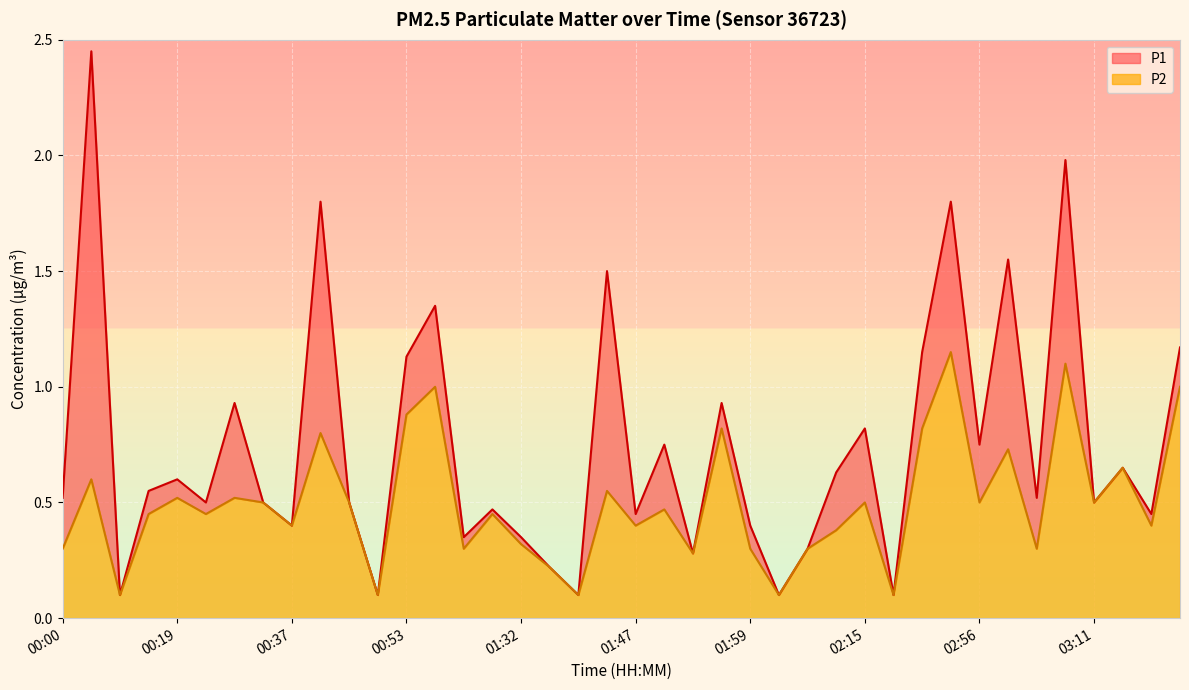

In P1, how many points are lower than both neighbors (excluding endpoints)?

14